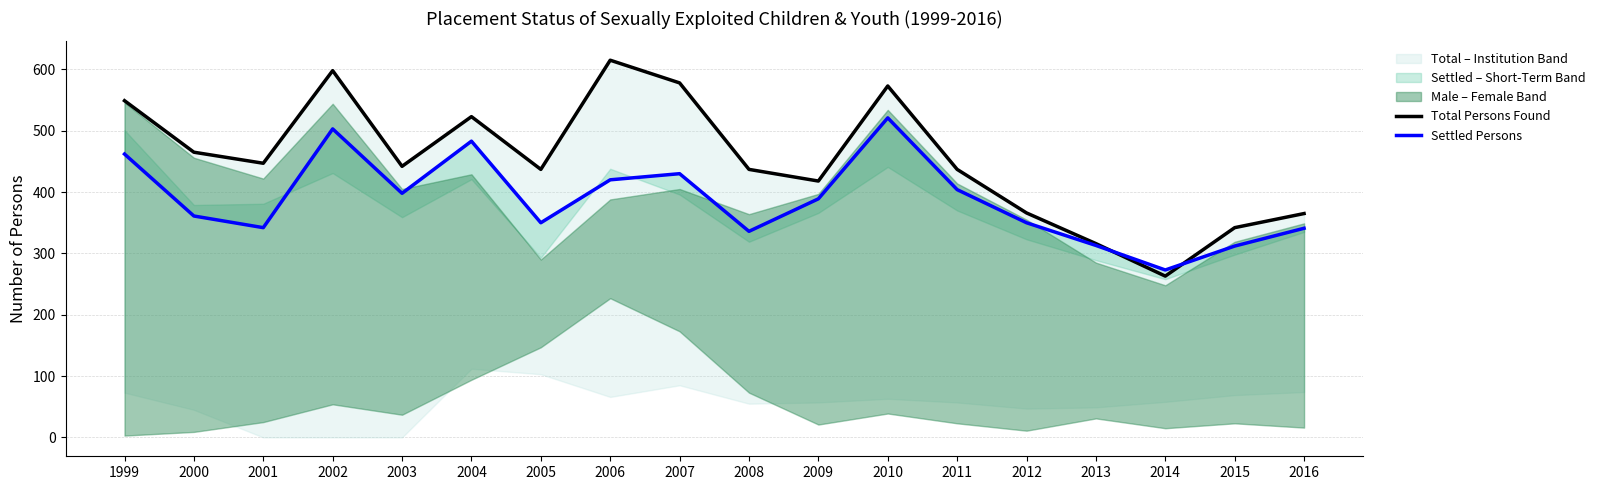

Rank the series by their average value, from lowest to highest.

Settled Persons, Total Persons Found